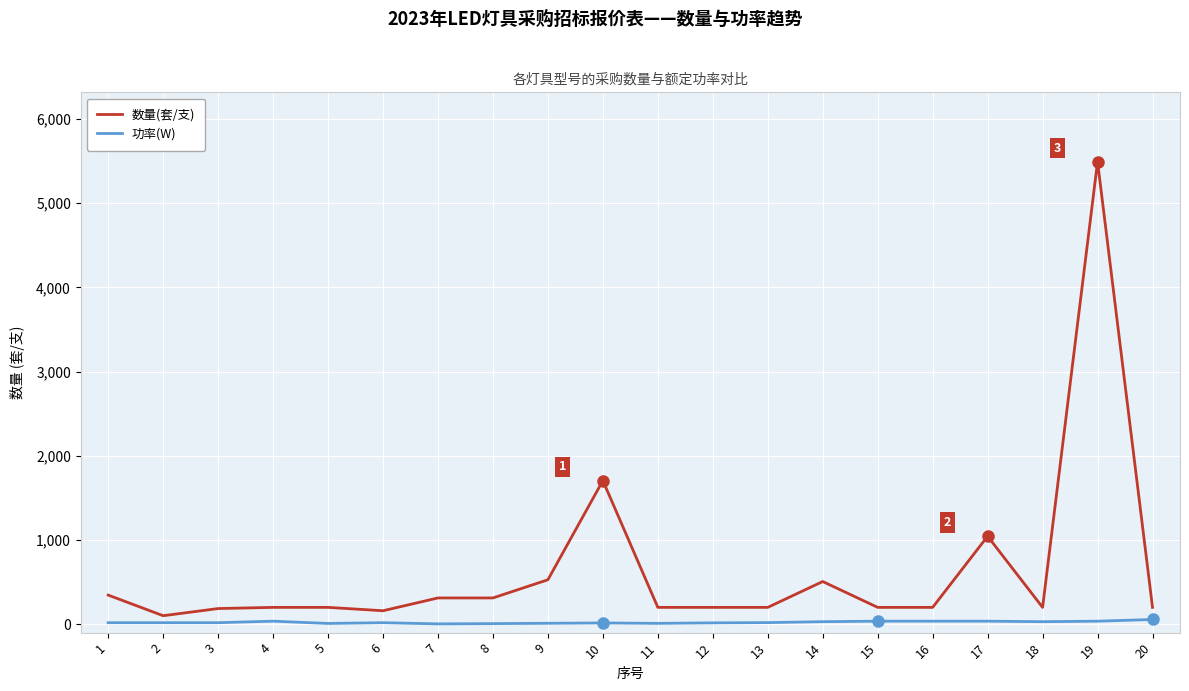

What is the average value of the 数量(套/支) series?

625